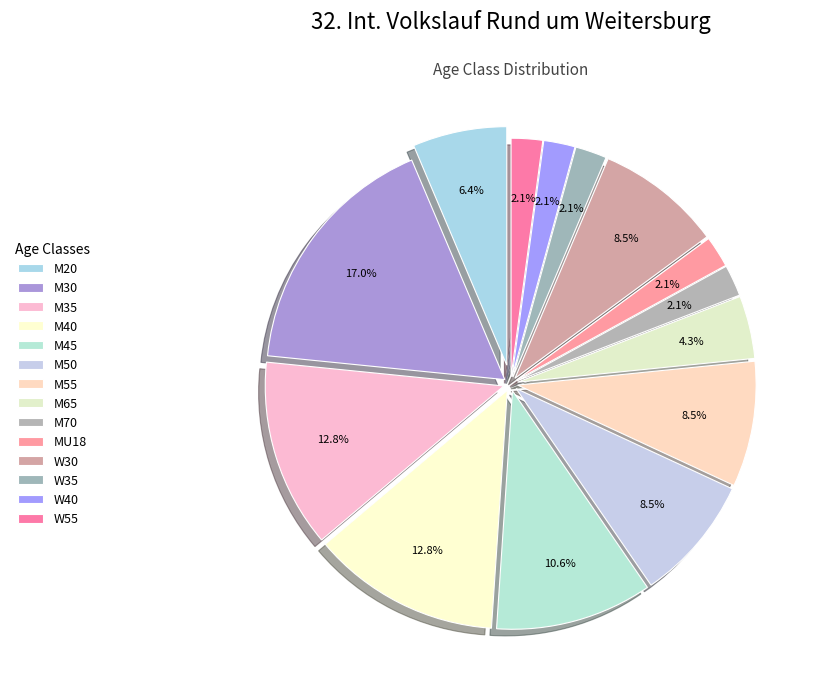

To the nearest percent, what is the difference between the M20 and W30 slice percentages?

2%